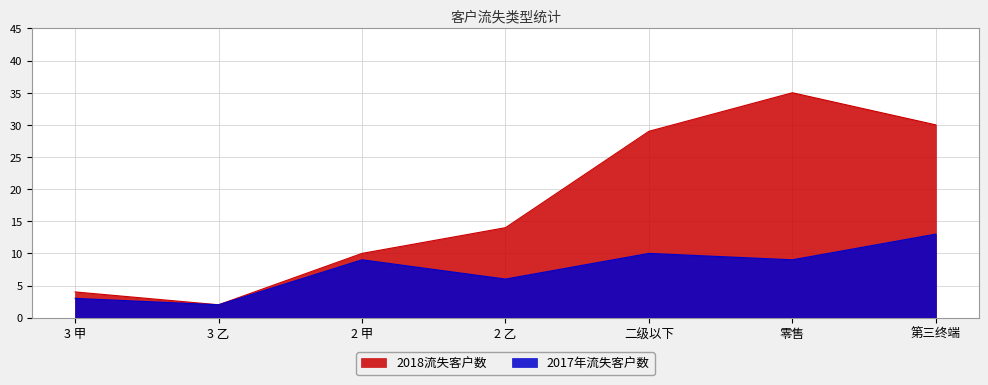

Which has a higher value, 2 乙 or 零售?

零售